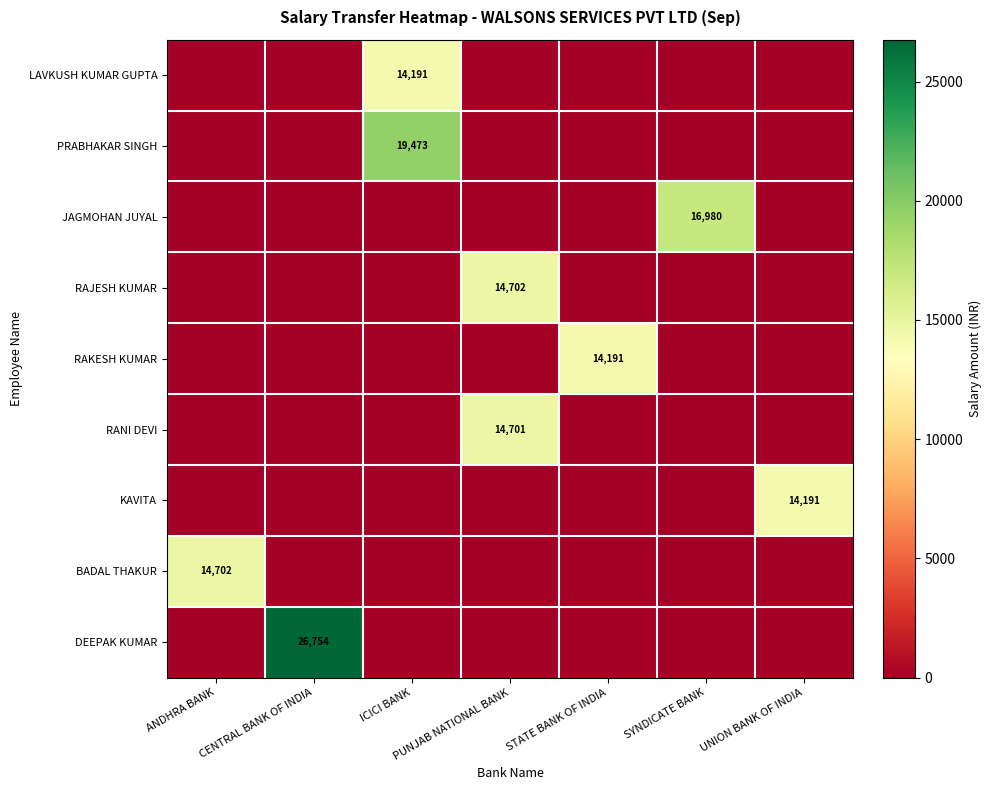

At which category is the sum across all series the highest?

ICICI BANK